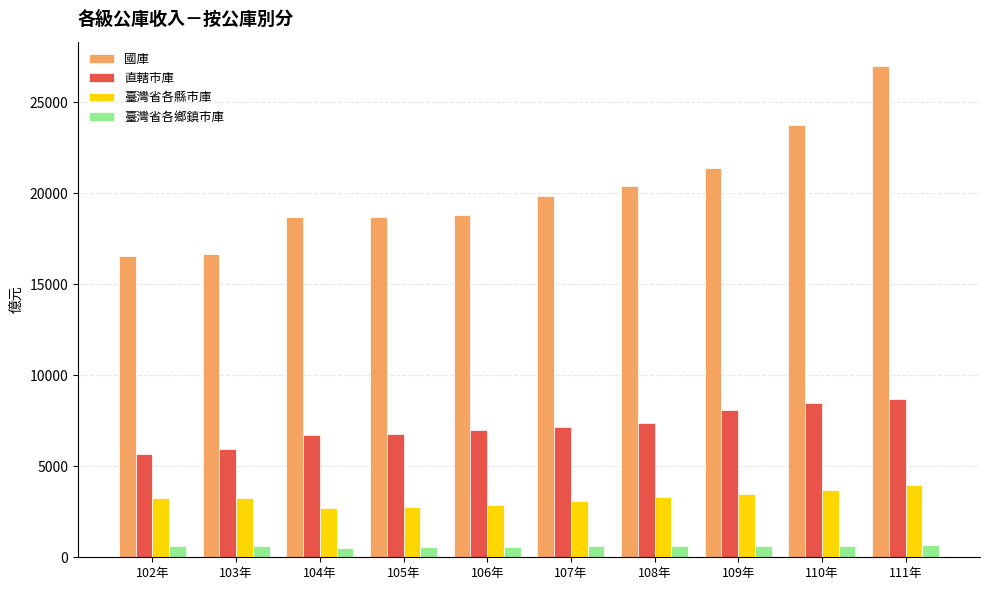

What is the label of the 2nd bar from the right?

110年